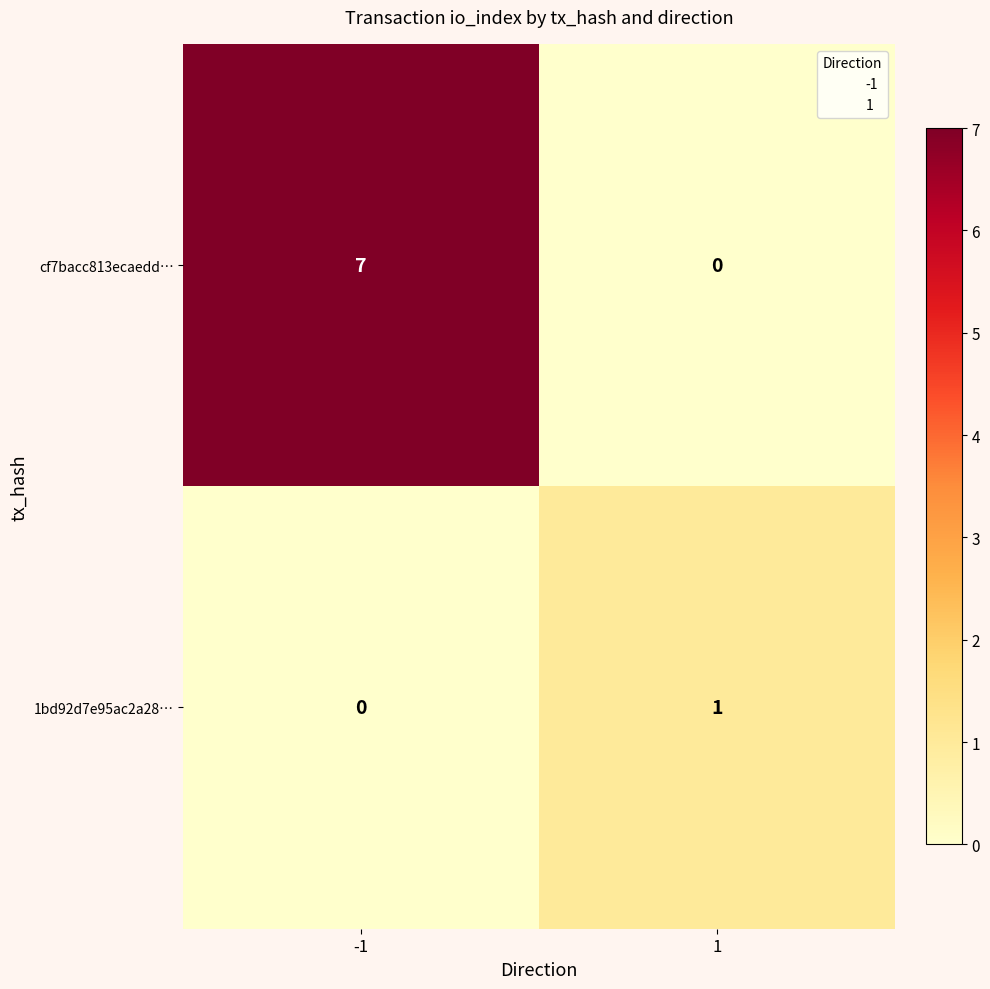

Is it true that 1bd92d7e95ac2a28… equals -1 at -1?

False